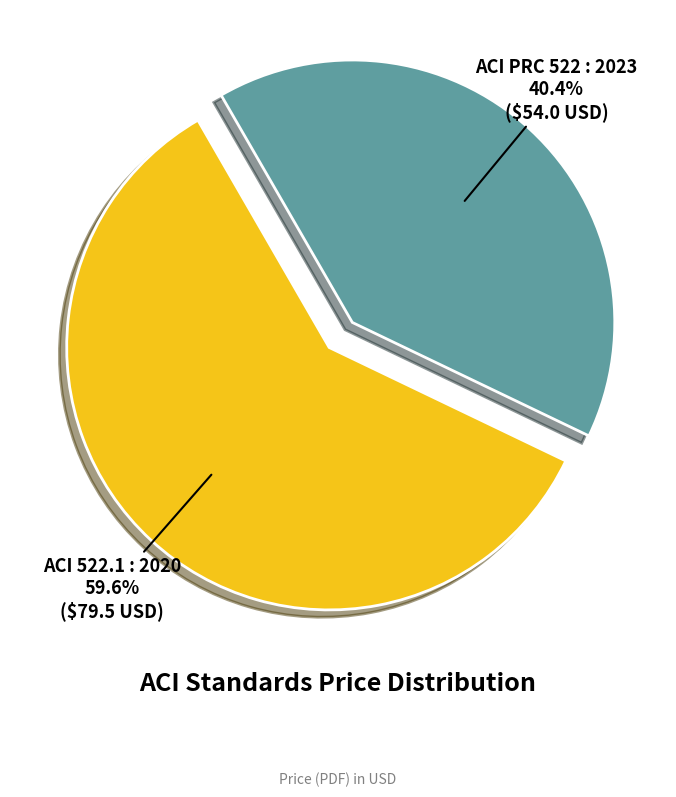

Between ACI PRC 522 : 2023 and ACI 522.1 : 2020, which is larger?

ACI 522.1 : 2020